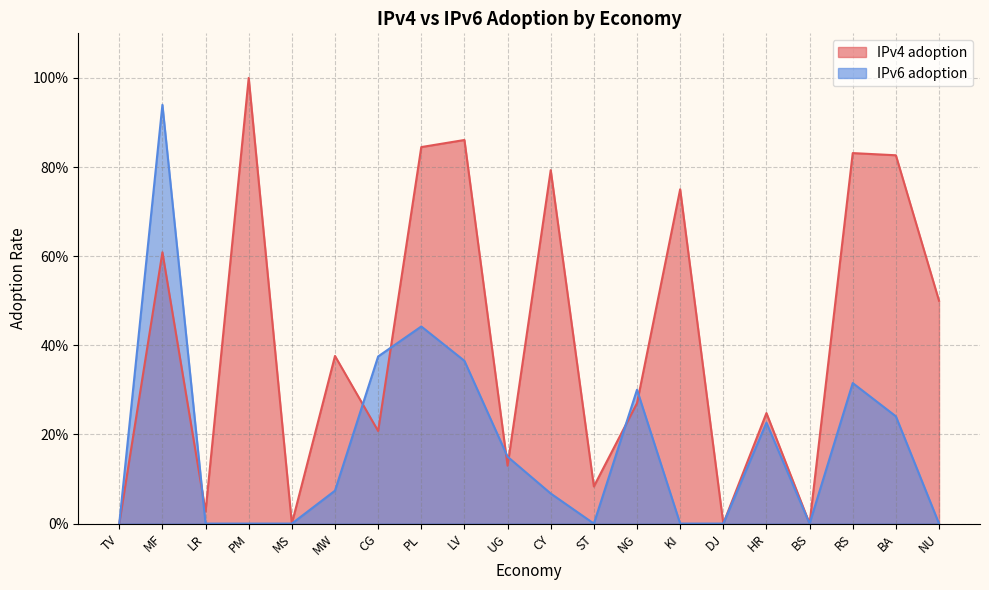

What are all the series names shown in the legend?

IPv4 adoption, IPv6 adoption